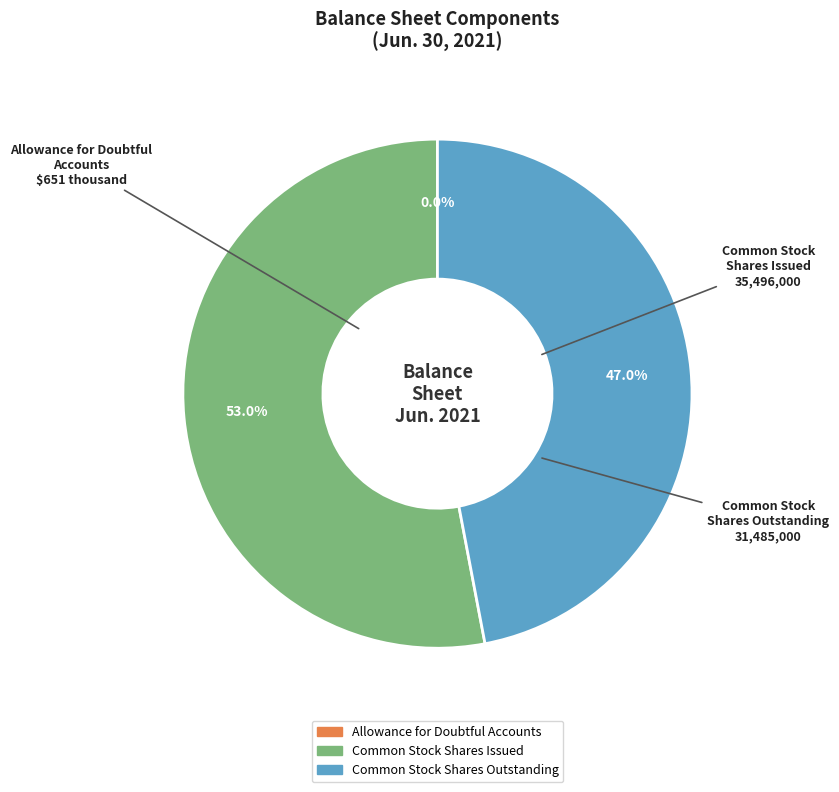

Combined, what portion of the pie is Common Stock Shares Outstanding and Common Stock Shares Issued?

100.0%